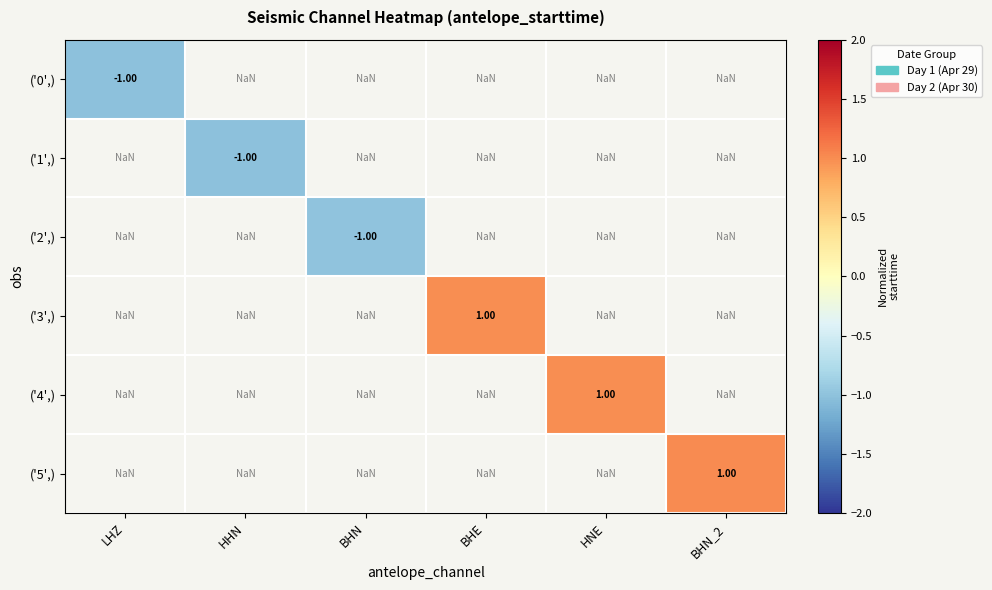

Rank the categories by ('2',) value from lowest to highest.

LHZ, HHN, BHN, BHE, HNE, BHN_2